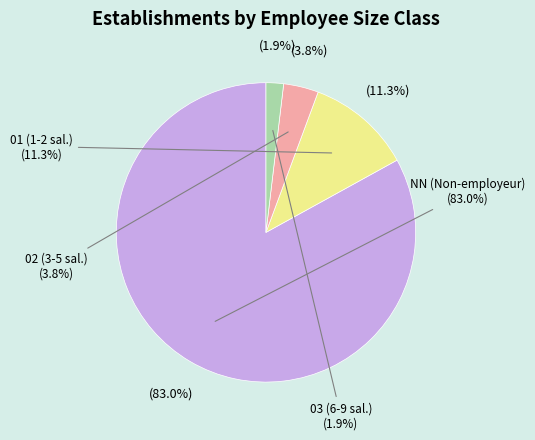

Count the number of slices in the pie.

4